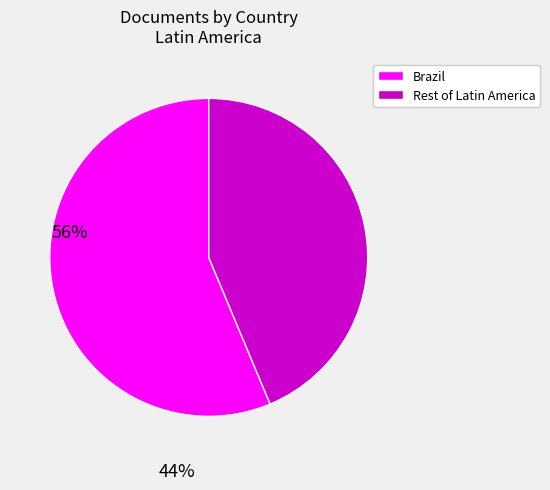

Is it true that Rest of Latin America is 33% of the pie?

False